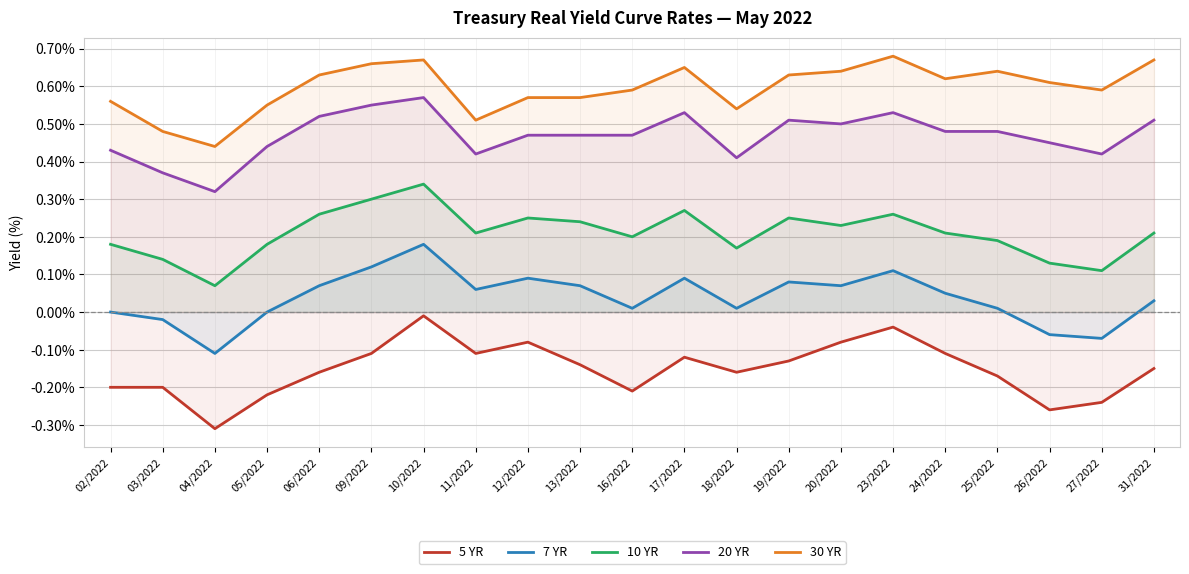

How many interior local valleys does the 5 YR series have?

5